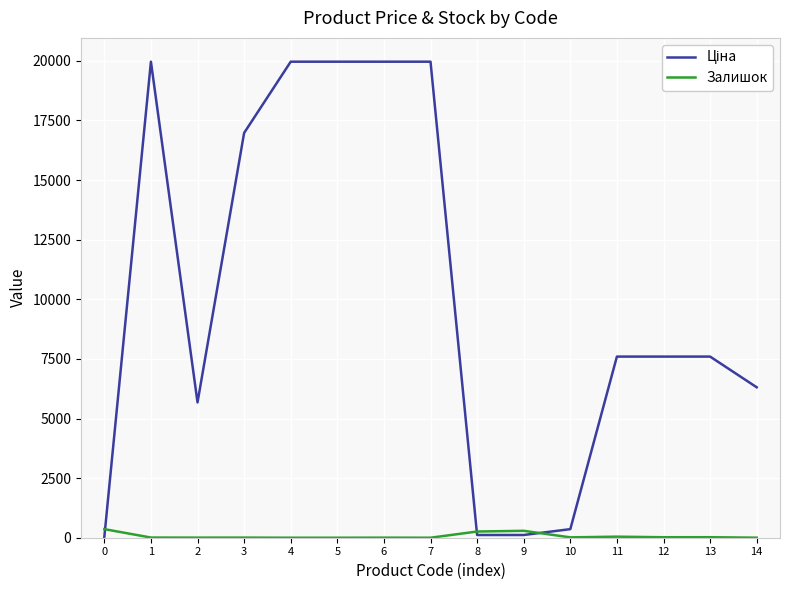

Reading right to left, extract all data points from this chart.

Ціна: 6308.8	7596.5	7596.5	7596.5	359.9	114.1	114.1	19964.2	19964.2	19964.2	19964.2	16976.3	5673.8	19964.2	32.0
Залишок: 2.0	21.0	20.0	44.0	15.0	290.0	260.0	0.0	3.0	0.0	0.0	5.0	4.0	7.0	360.0